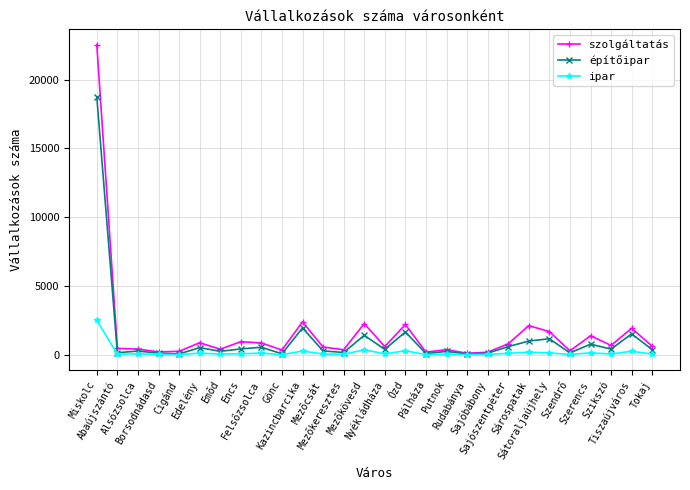

At which label does szolgáltatás reach its peak?

Miskolc